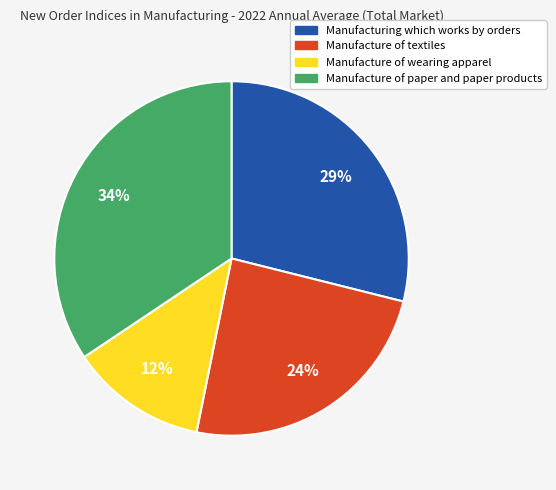

Is the sum of Manufacture of paper and paper products and Manufacturing which works by orders greater than half?

Yes